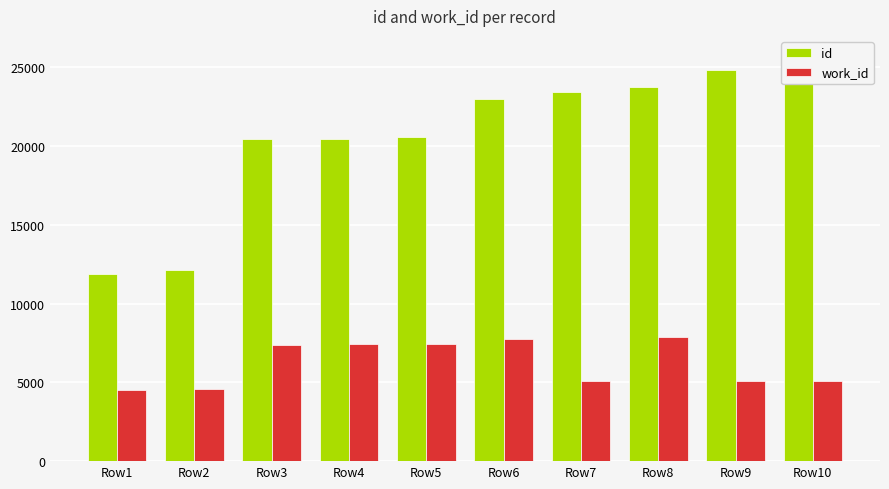

Which series has the largest total across all categories?

id